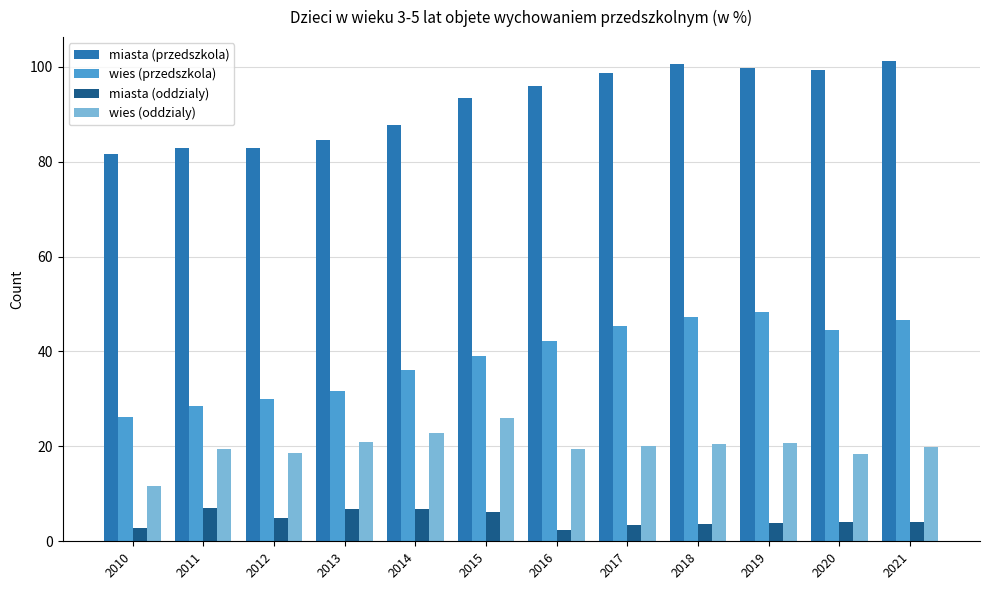

Where does the miasta (oddzialy) series first go above 4?

2011